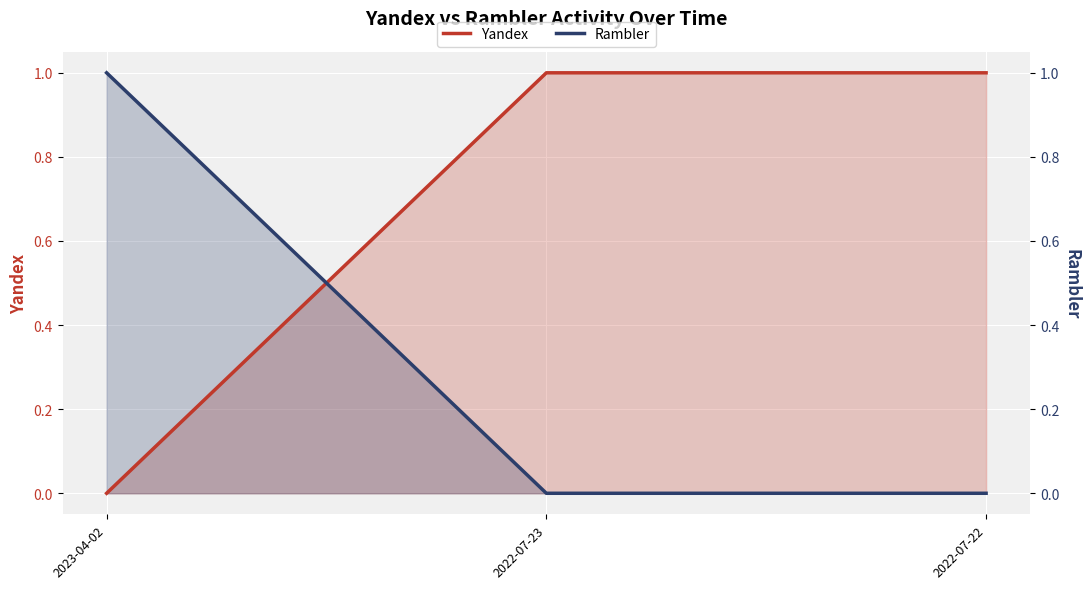

Which has a higher value, 2022-07-23 or 2023-04-02?

2022-07-23